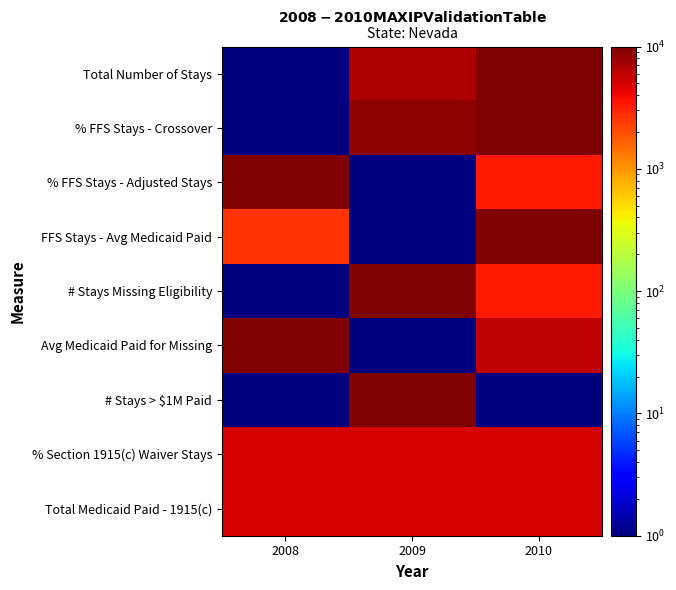

What is the smallest value displayed?

1.0